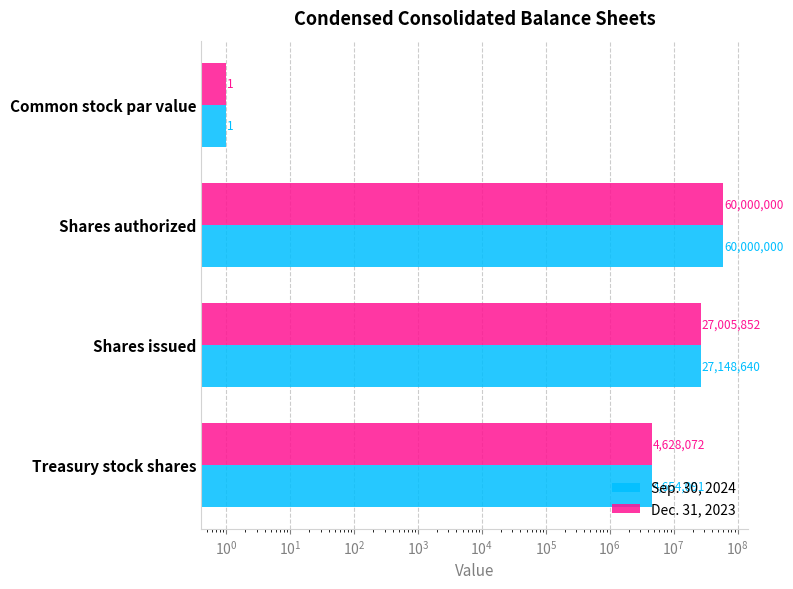

Reading left to right, transcribe all the data shown in this chart.

Sep. 30, 2024: 1	60000000	27148640	4654091
Dec. 31, 2023: 1	60000000	27005852	4628072